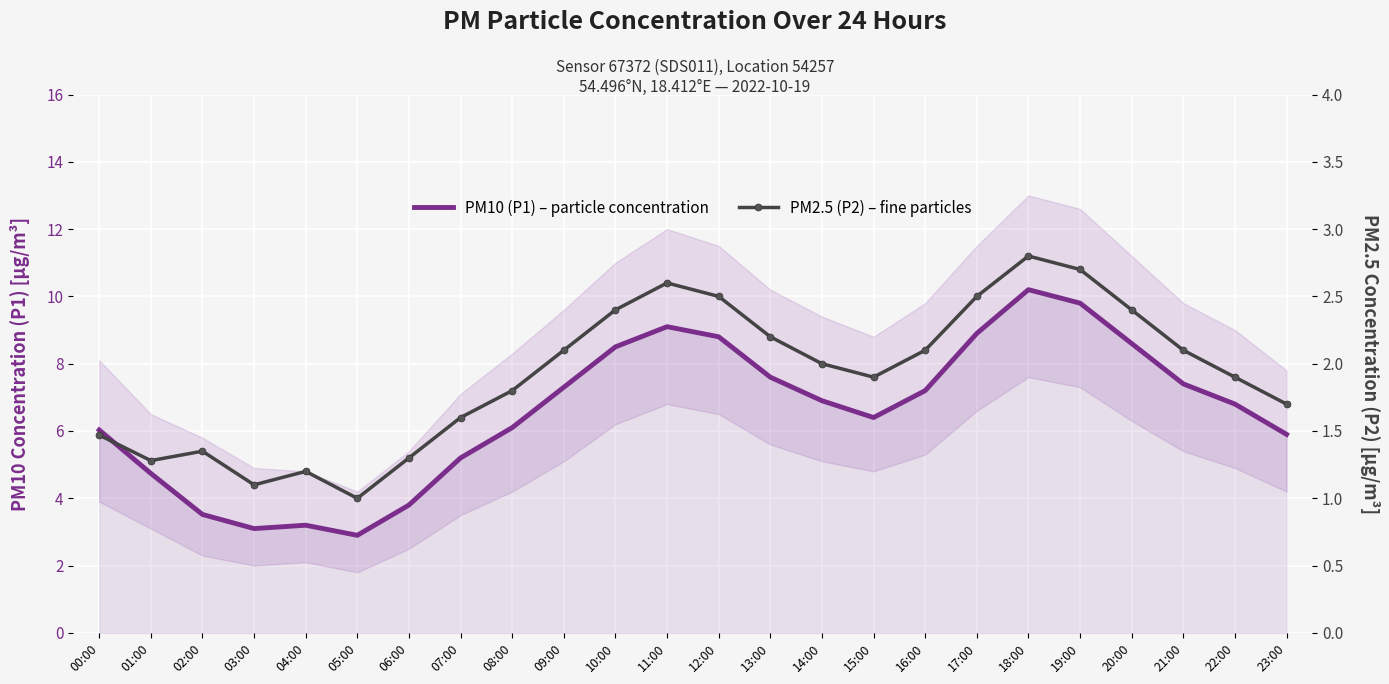

How many categories are shown in the chart?

24